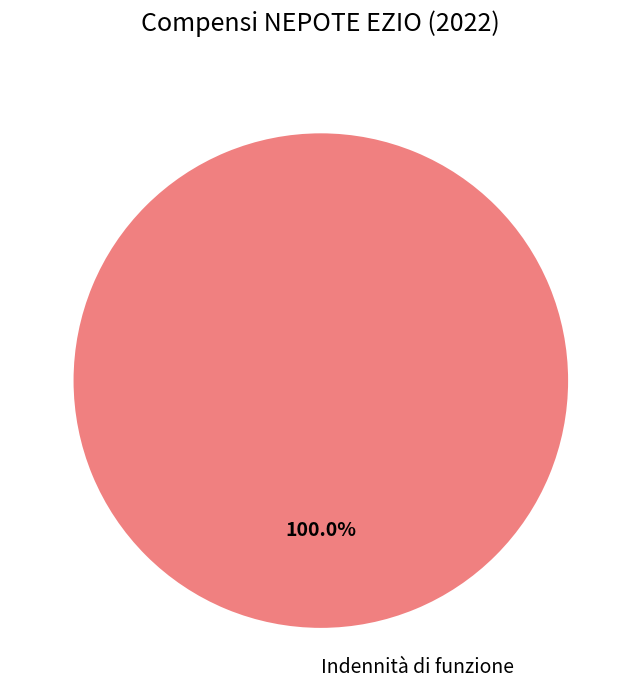

What is the majority slice?

Indennità di funzione